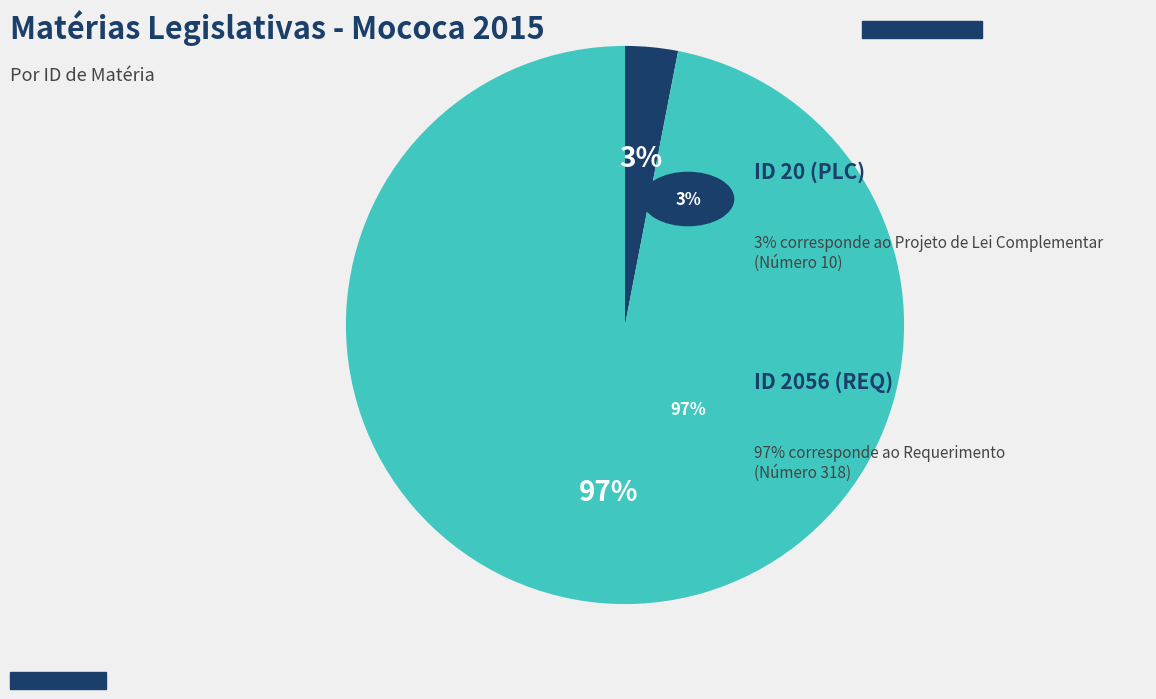

To the nearest percent, what is the difference between the largest and smallest slice percentages?

94%